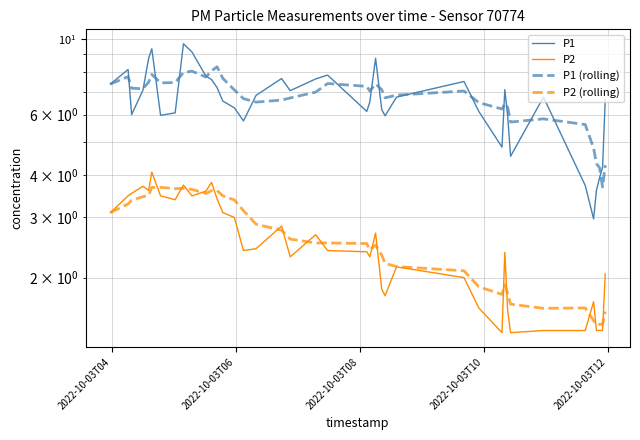

Is it true that P2 (rolling) equals 5.9 at 6?

False